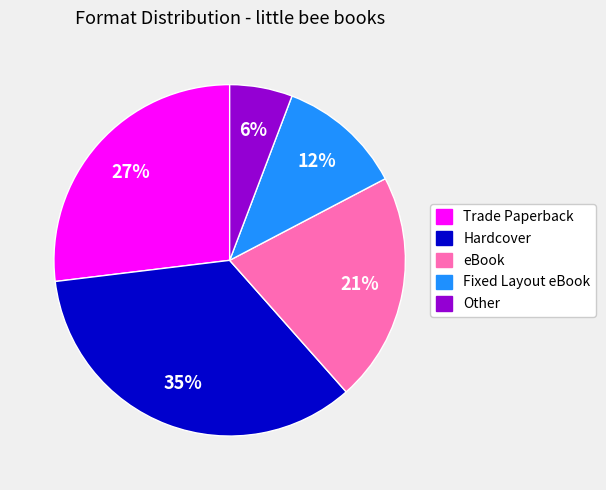

Approximately how many times larger is the value at Fixed Layout eBook compared to Hardcover?

0.3